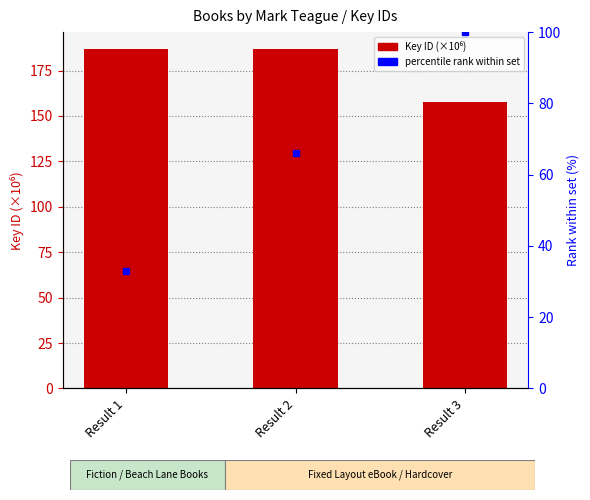

What is the difference between the maximum and minimum values in the Key (ID in millions) series?

28.9